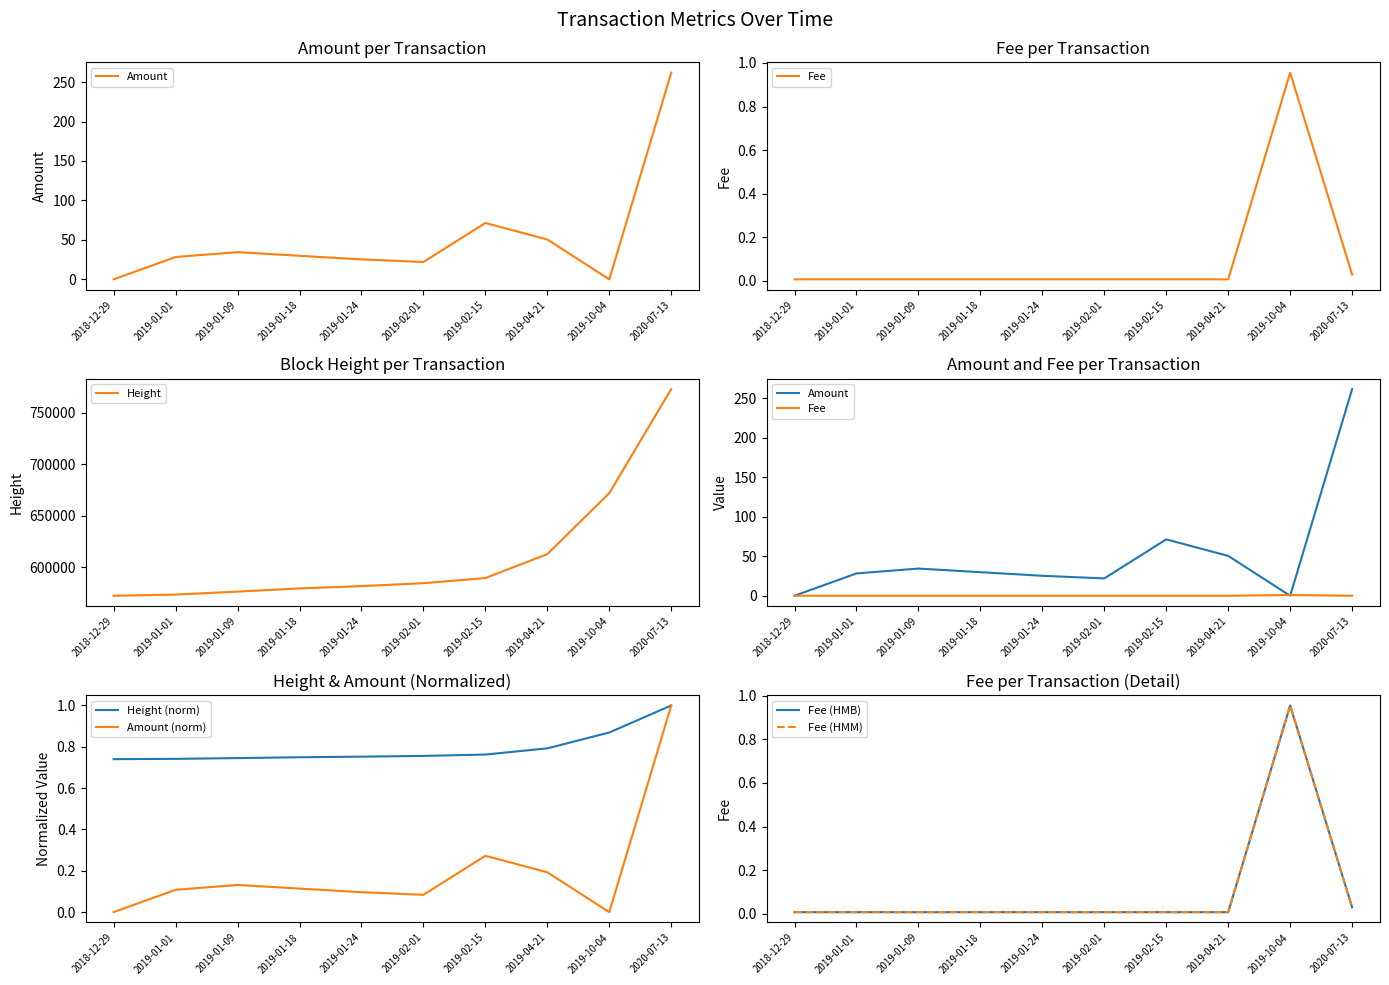

Between which two adjacent categories do Fee and Amount first intersect?

2018-12-29 and 2019-01-01